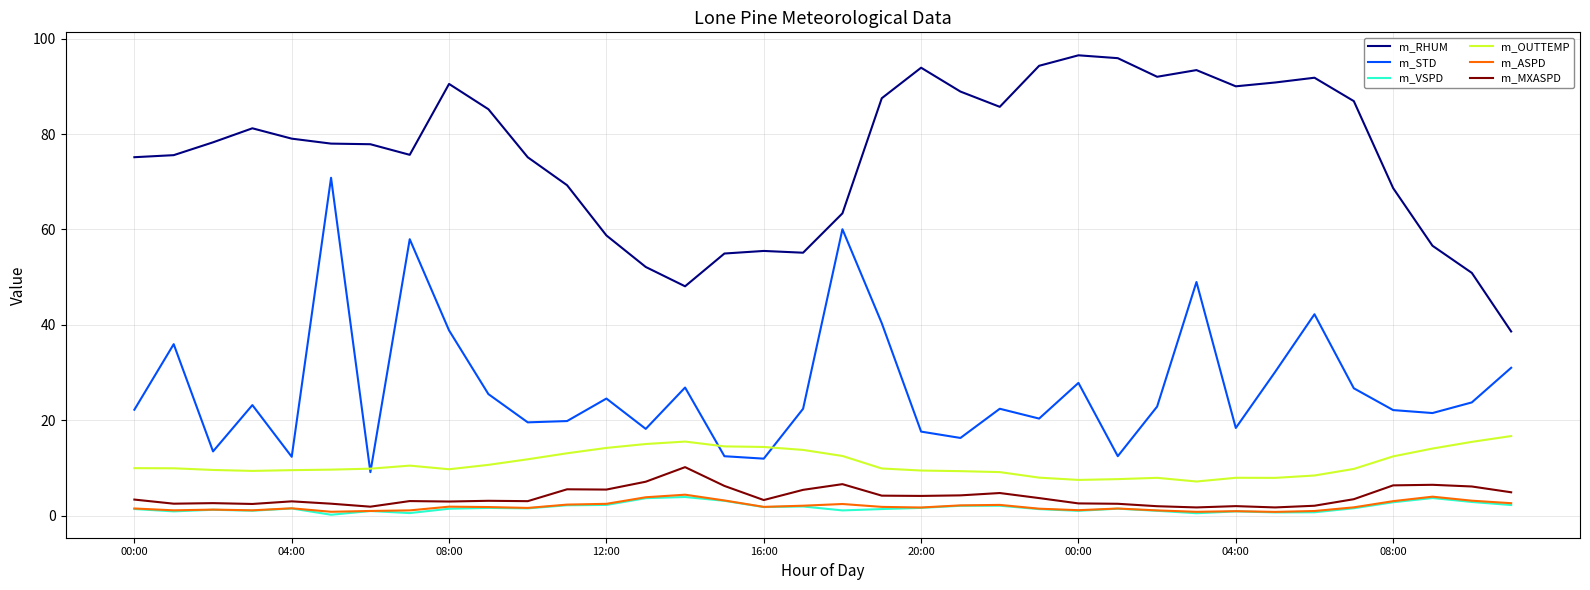

True or false: m_RHUM and m_STD cross at least once.

False